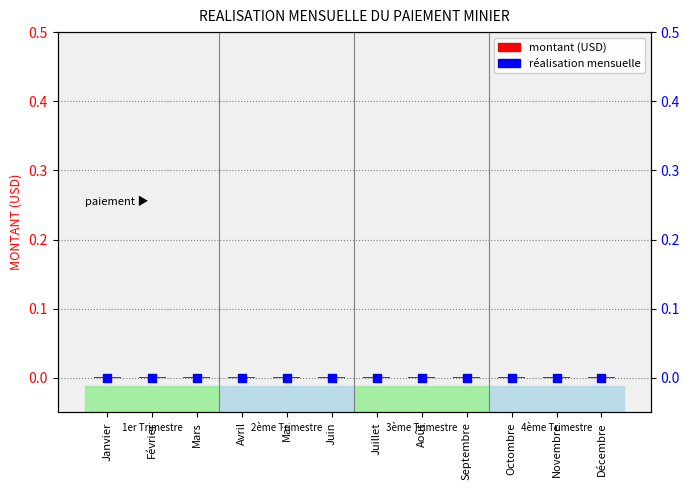

Which series contains the highest Y value?

MONTANT (USD)